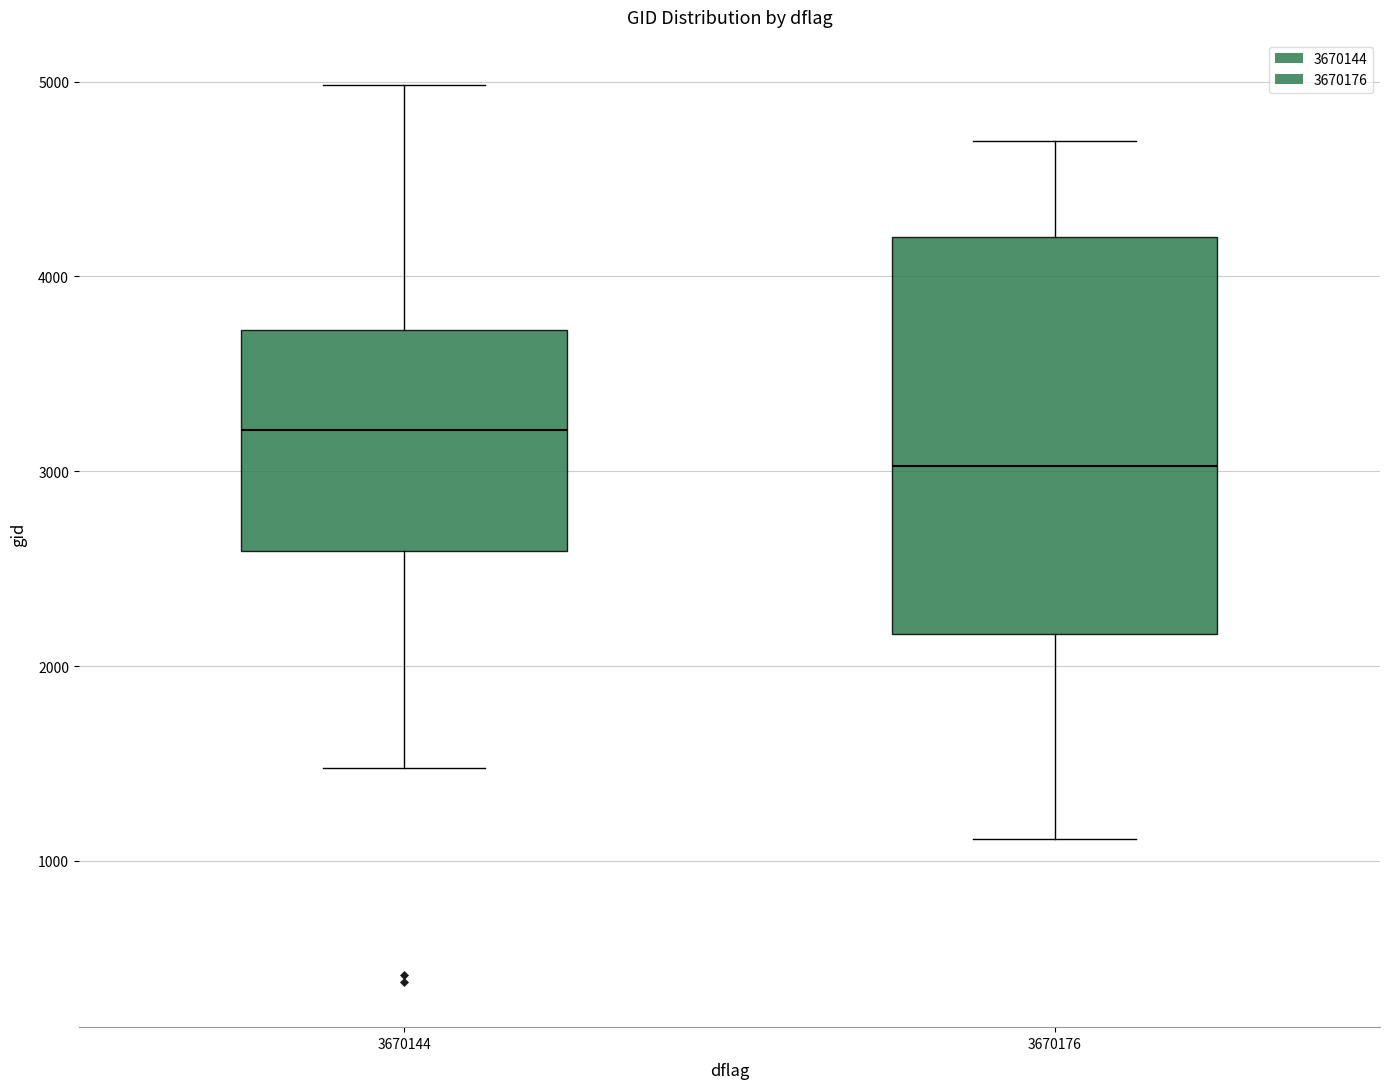

Comparing the boxes themselves (not the whiskers), which one is the tallest?

3670176